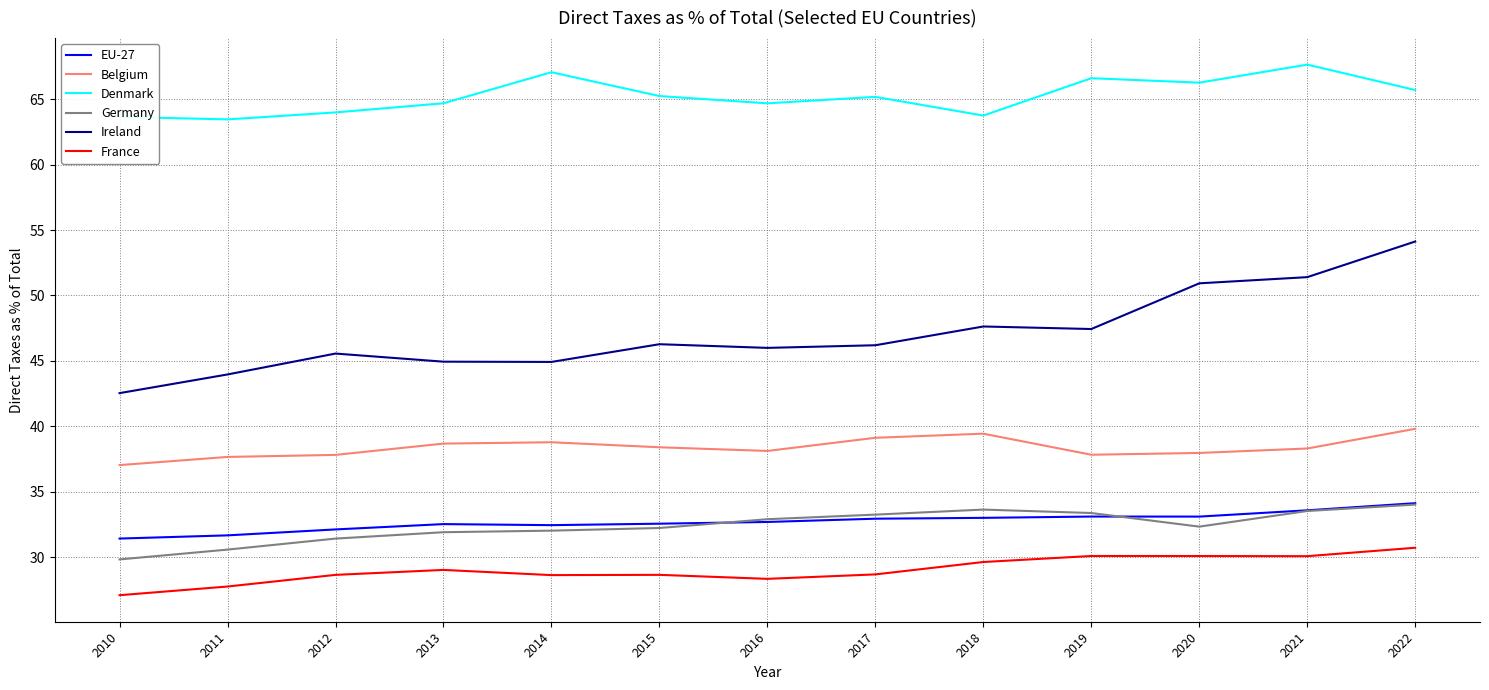

What is the approximate value of Ireland at 2014?

44.9